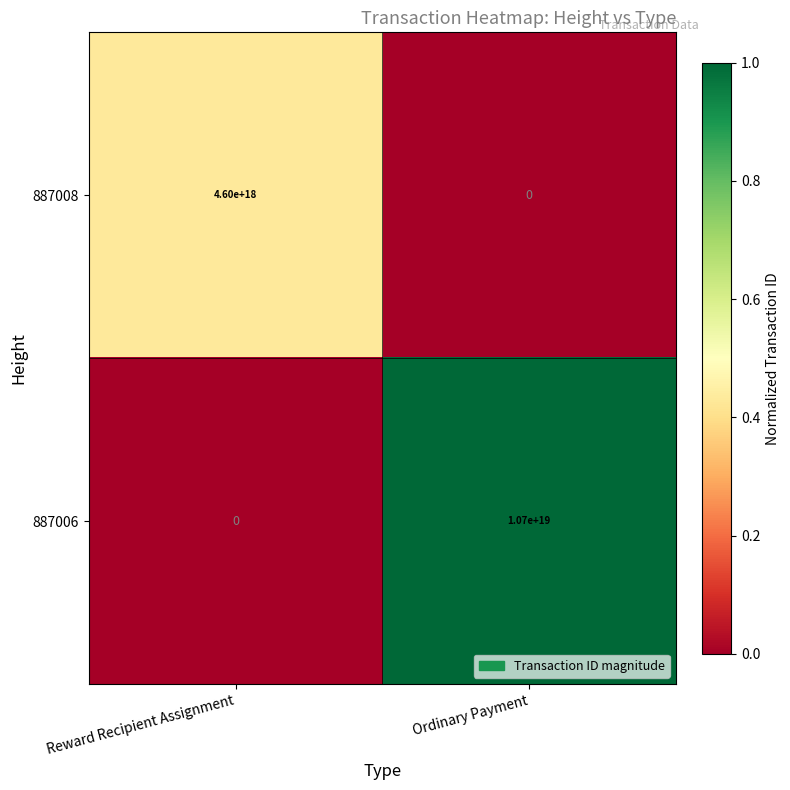

True or false: 887006 has a value of 6944685434248399872 at Ordinary Payment.

False